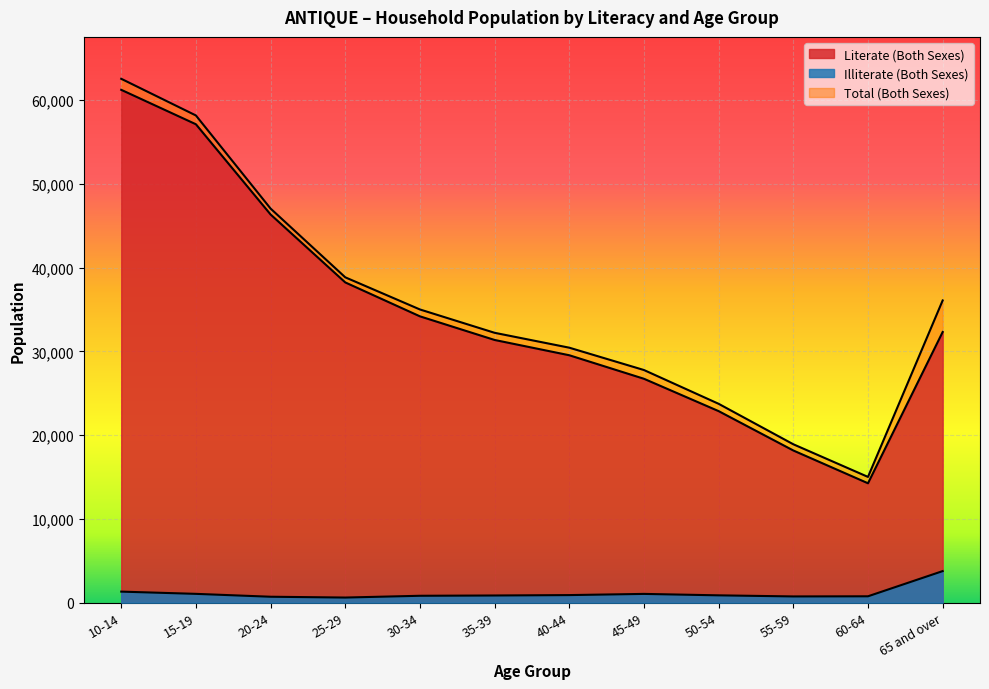

What is the spread (max minus min) of values at 10-14?

61222